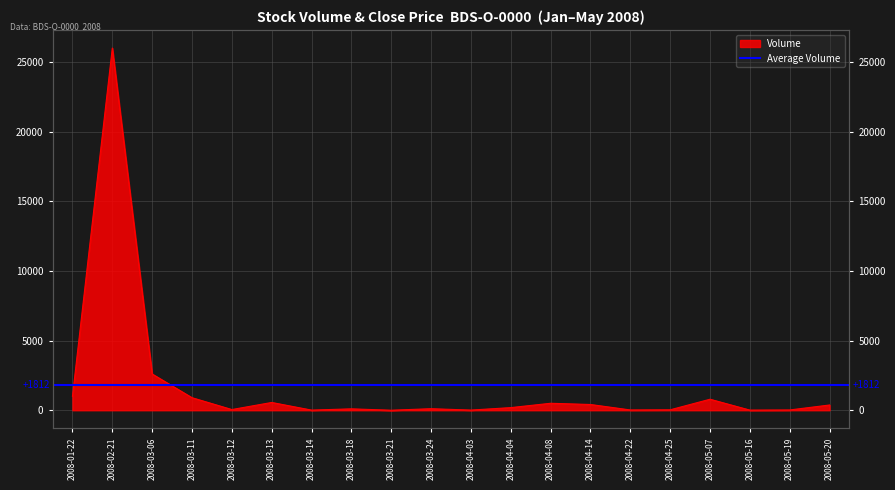

Where is the first local maximum?

2008-02-21